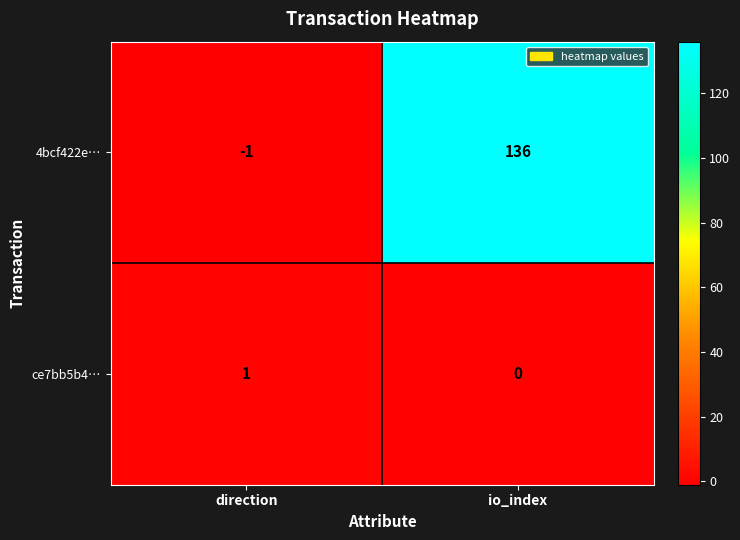

What is the smallest value displayed?

-1